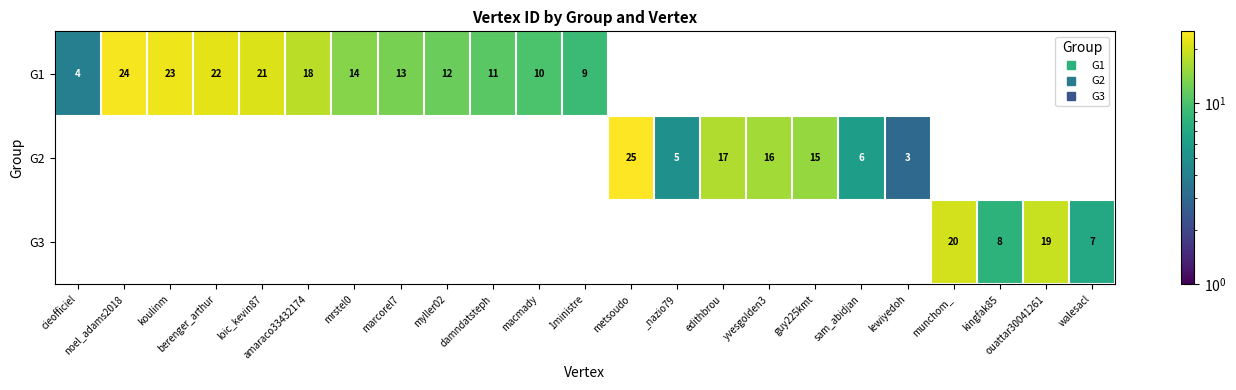

Between marcorel7 and _nazio79, which series saw the biggest shift?

G1